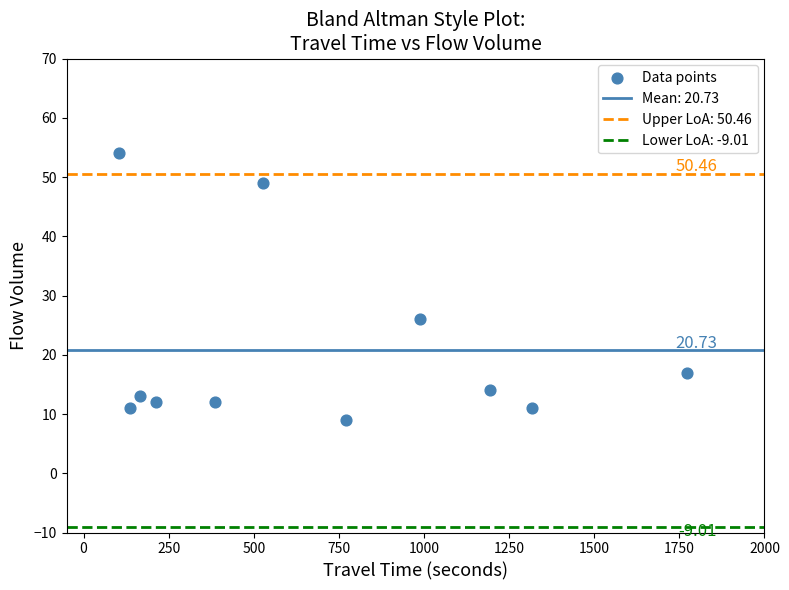

What is the range of X values (max minus min)?

1667